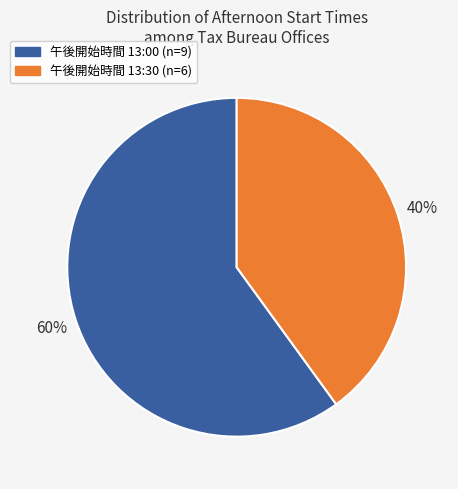

To the nearest percent, what is the difference between the largest and smallest slice percentages?

20%